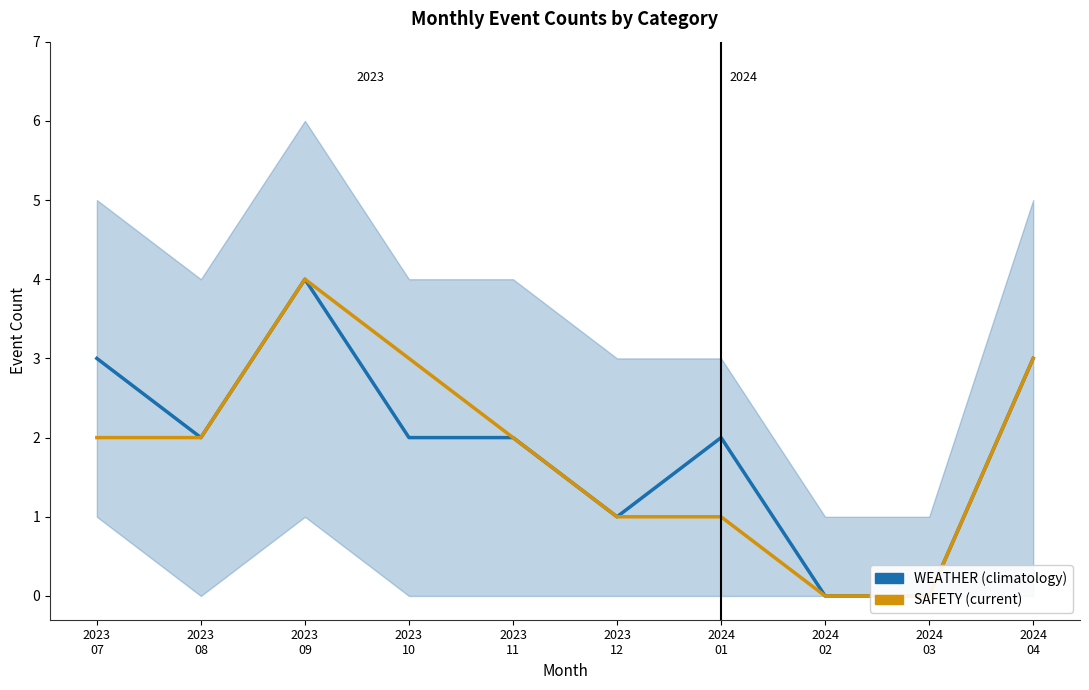

True or false: WEATHER (climatology) and SAFETY (current) cross at least once.

False